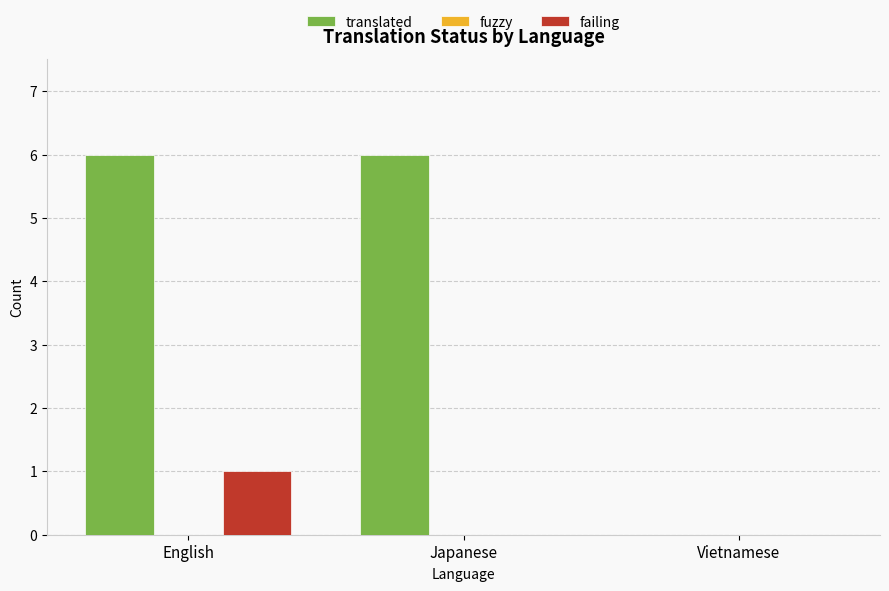

Is it true that failing equals 1 at Vietnamese?

False